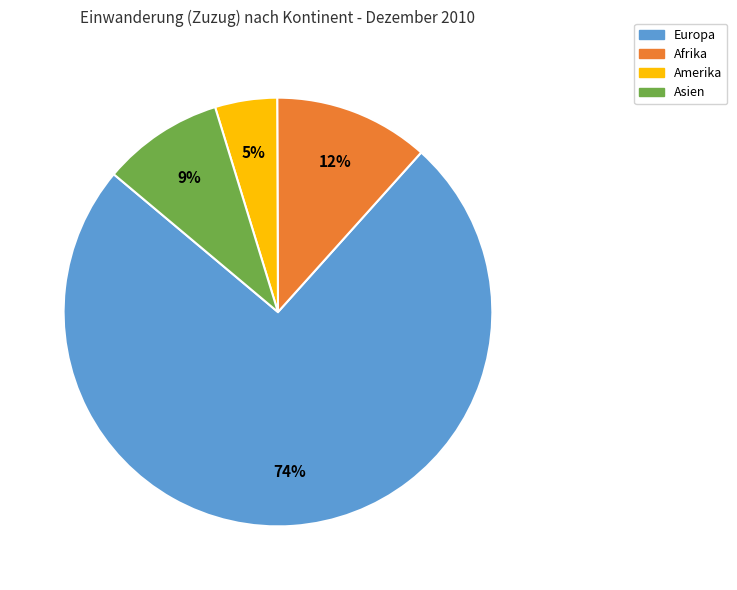

Rank the categories by value from highest to lowest.

Europa, Afrika, Asien, Amerika